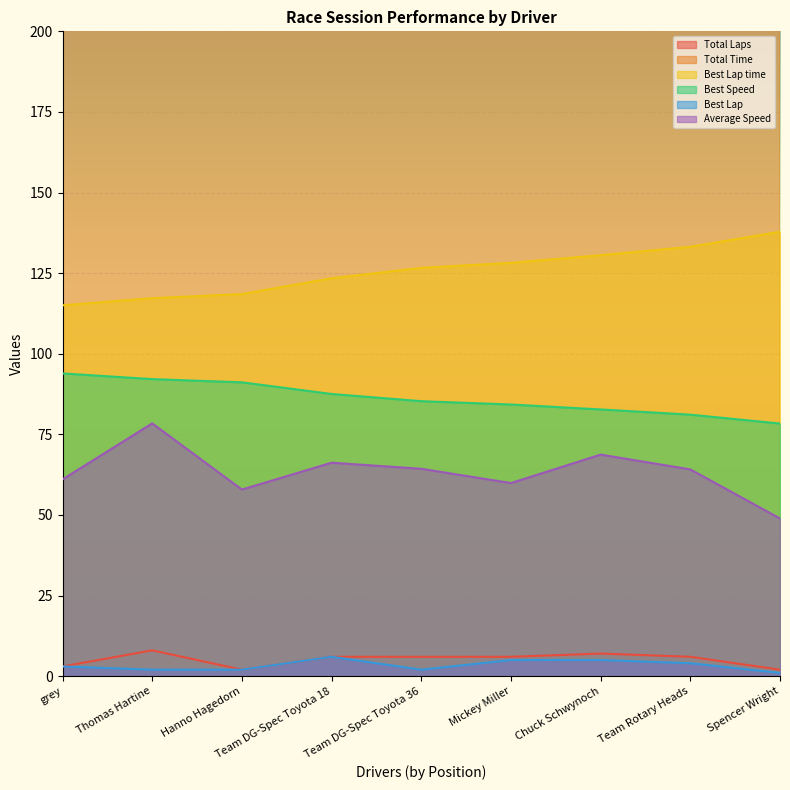

What is the label of the 1st point from the left?

grey